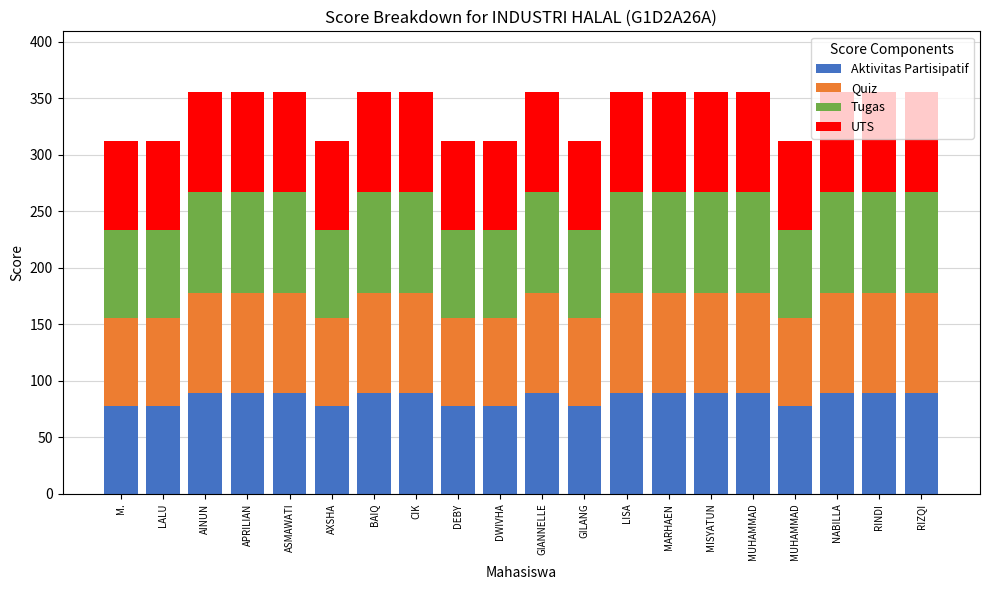

What is the label of the 12th bar from the right?

DEBY